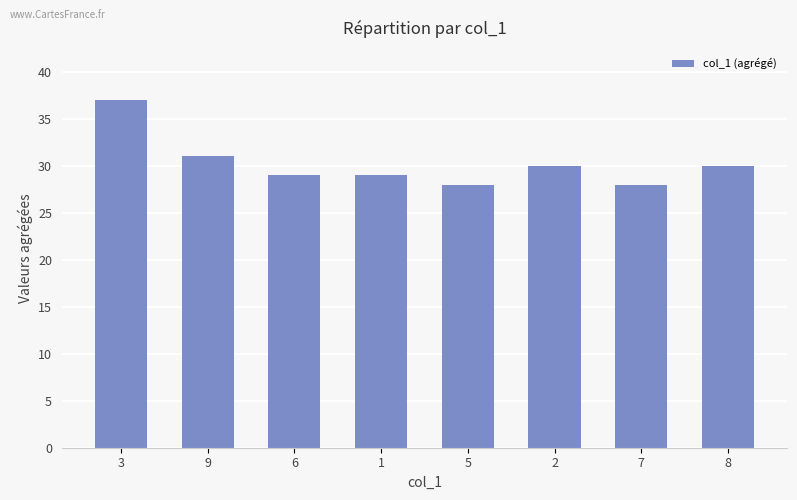

Reading left to right, extract all data points from this chart.

3=37	9=31	6=29	1=29	5=28	2=30	7=28	8=30